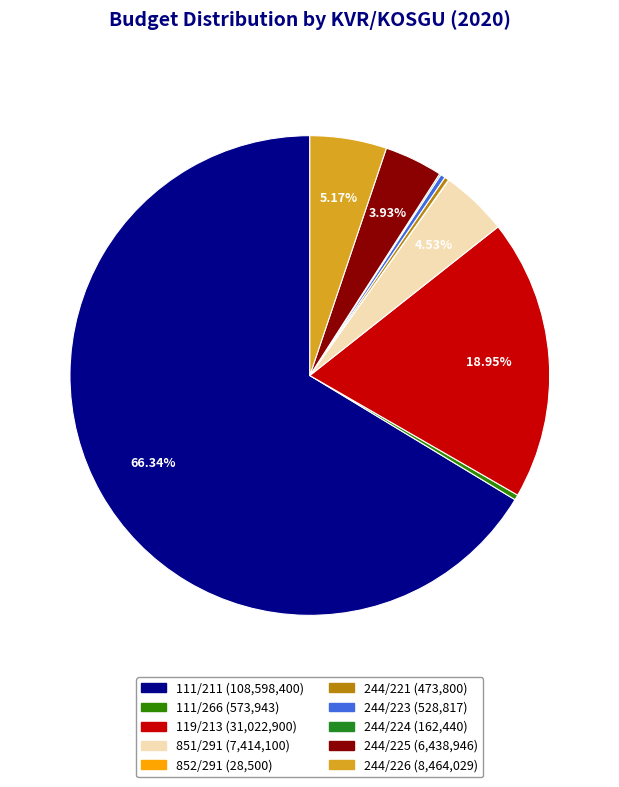

The 244/226 slice represents 1% of the pie. True or false?

False